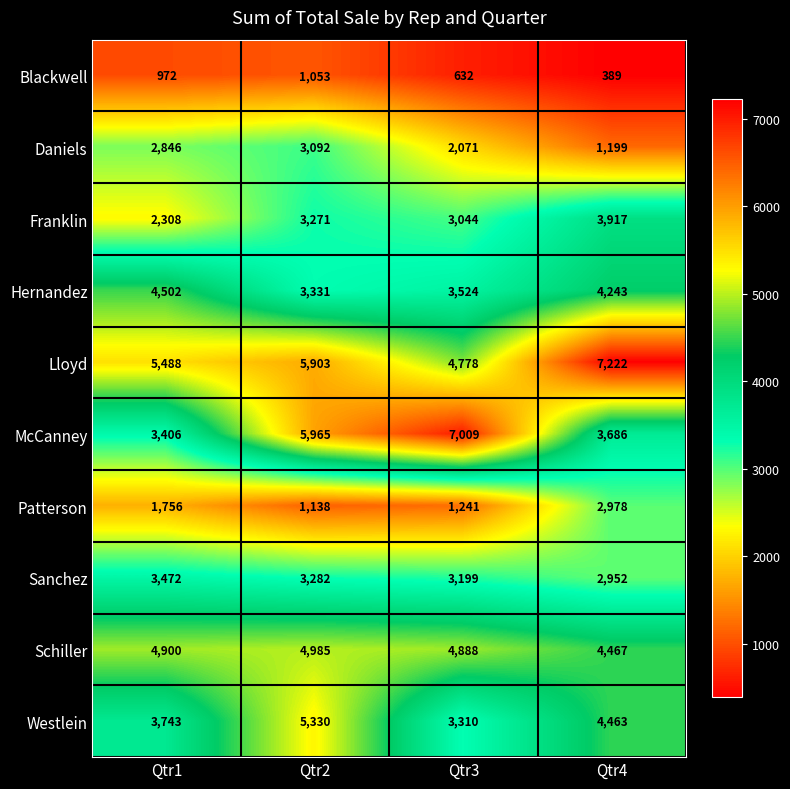

What is the difference between the highest and lowest values at Qtr4?

6833